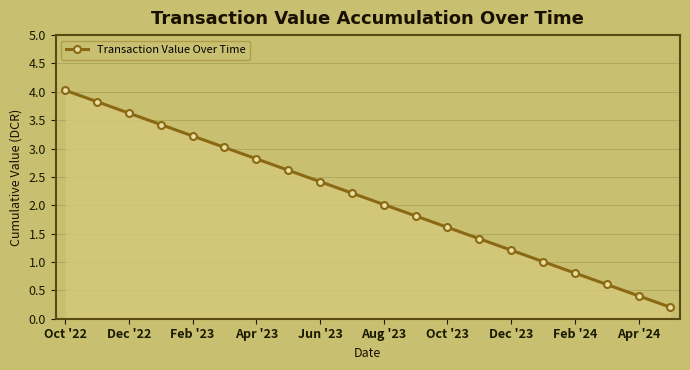

True or false: the data has more than 0 interior local peaks.

False